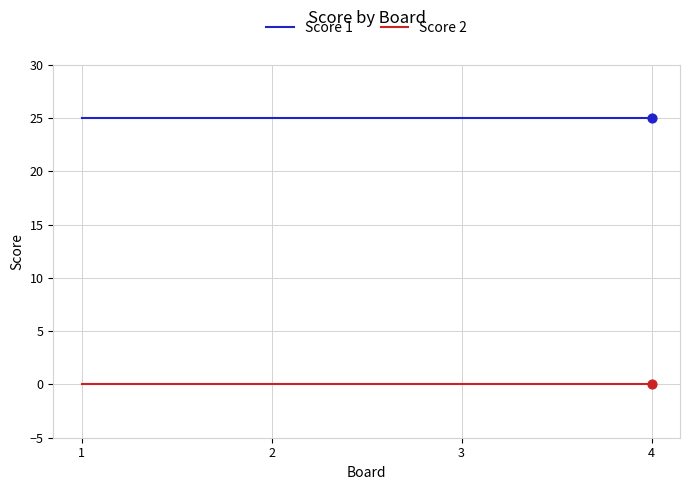

At how many categories does at least one series exceed 12?

4